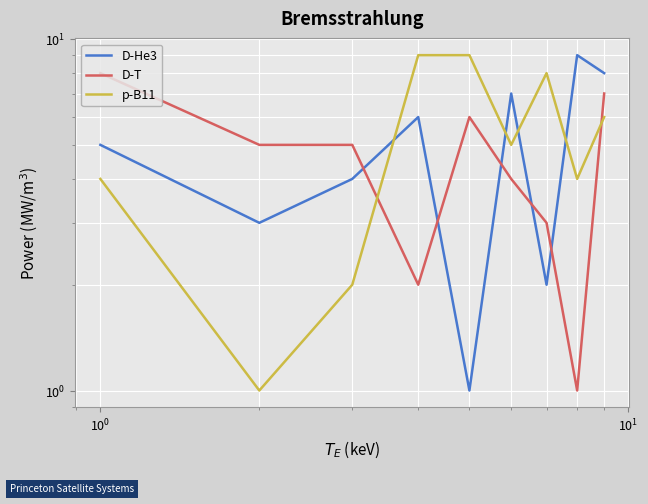

What is the difference between the maximum and second lowest values in the D-He3 series?

7